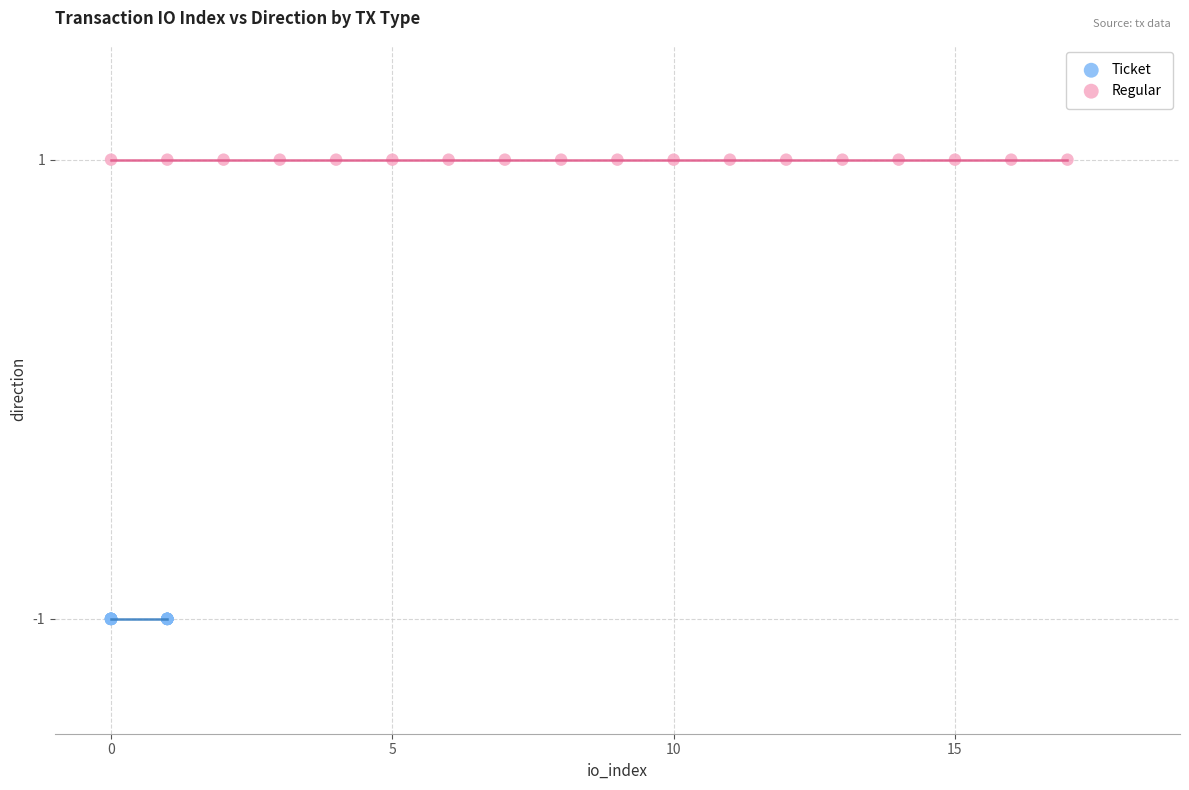

What are all the series names shown in the legend?

Ticket, Regular